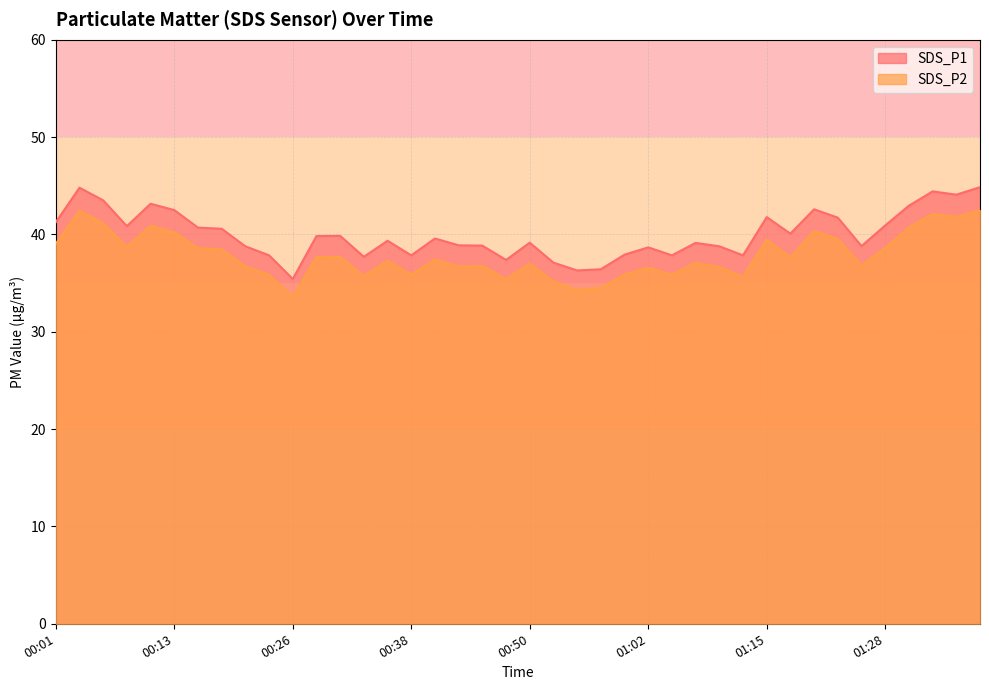

The value of SDS_P1 at 00:26 is 57.1. True or false?

False